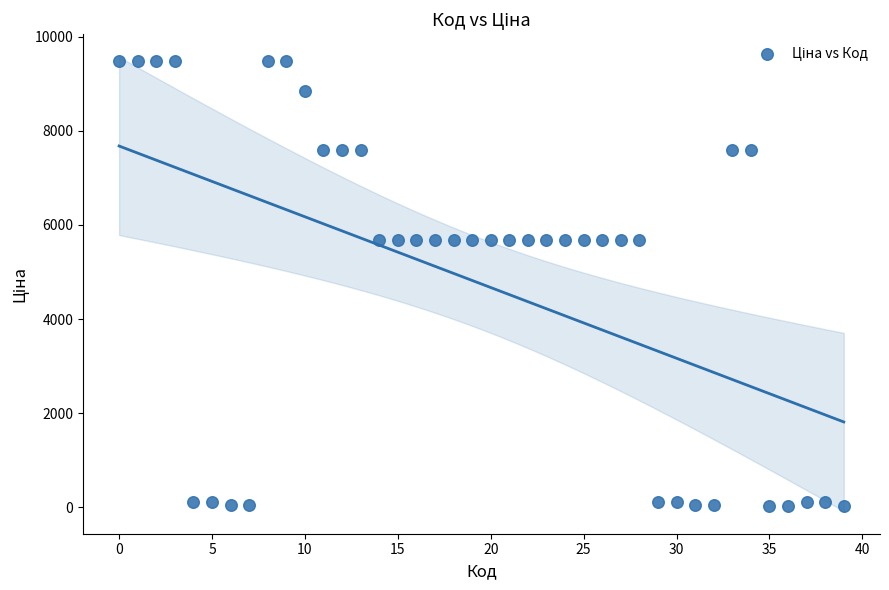

What is the range of Y values (max minus min)?

9448.6